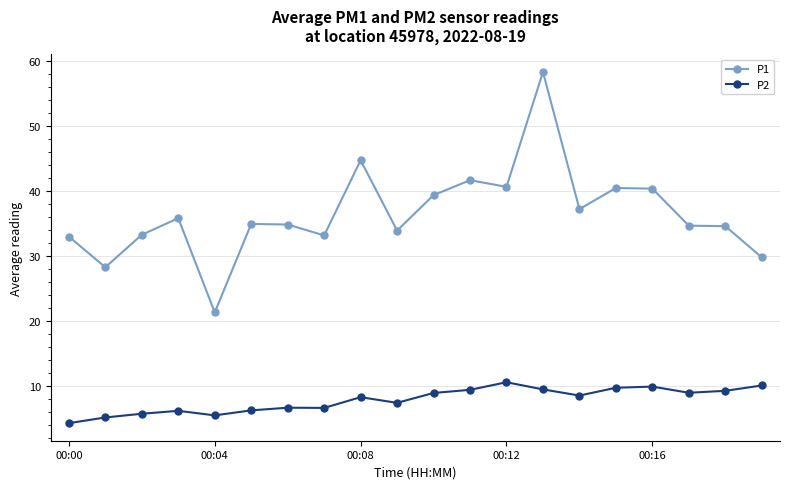

How many categories are shown in the chart?

20